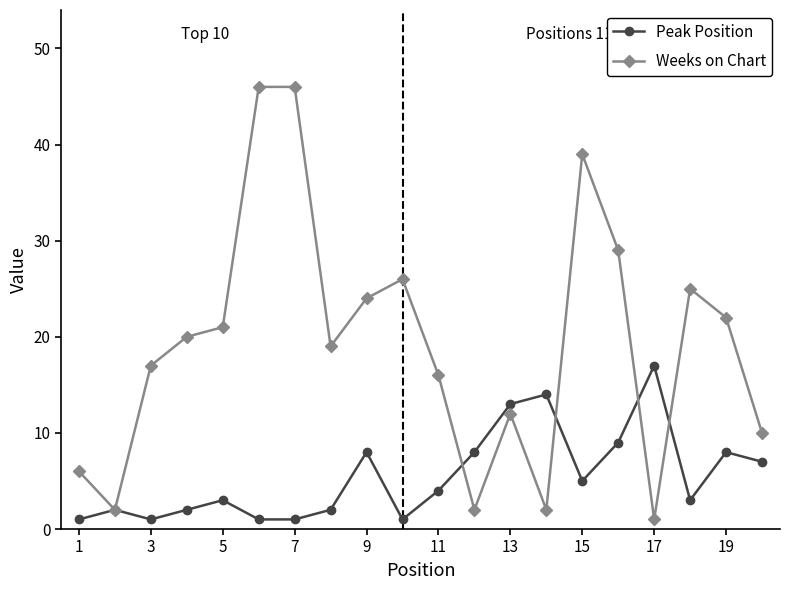

True or false: Peak Position has more than 1 points higher than both neighbors.

True